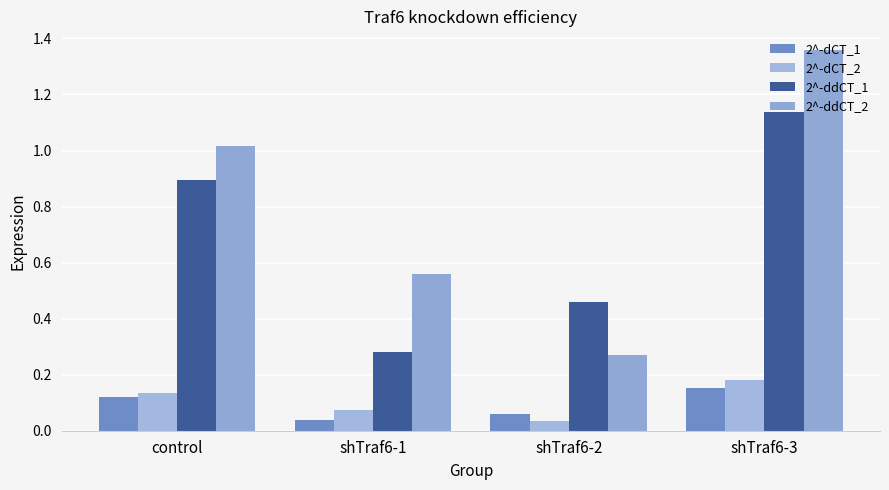

How many bars are there in each group?

4